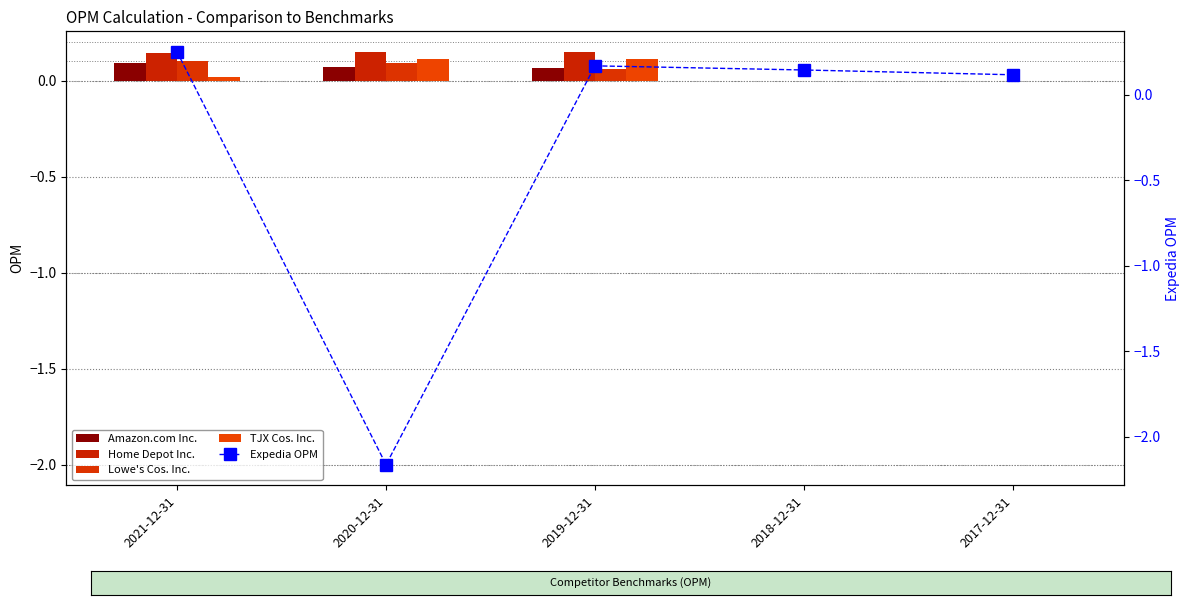

Reading left to right, transcribe all the data shown in this chart.

Amazon.com Inc.: 2021-12-31=0.1	2020-12-31=0.1	2019-12-31=0.1	2018-12-31=0.0	2017-12-31=0.0
Home Depot Inc.: 2021-12-31=0.1	2020-12-31=0.1	2019-12-31=0.1	2018-12-31=0.0	2017-12-31=0.0
Lowe's Cos. Inc.: 2021-12-31=0.1	2020-12-31=0.1	2019-12-31=0.1	2018-12-31=0.0	2017-12-31=0.0
TJX Cos. Inc.: 2021-12-31=0.0	2020-12-31=0.1	2019-12-31=0.1	2018-12-31=0.0	2017-12-31=0.0
Expedia OPM: 2021-12-31=0.2	2020-12-31=-2.2	2019-12-31=0.2	2018-12-31=0.1	2017-12-31=0.1